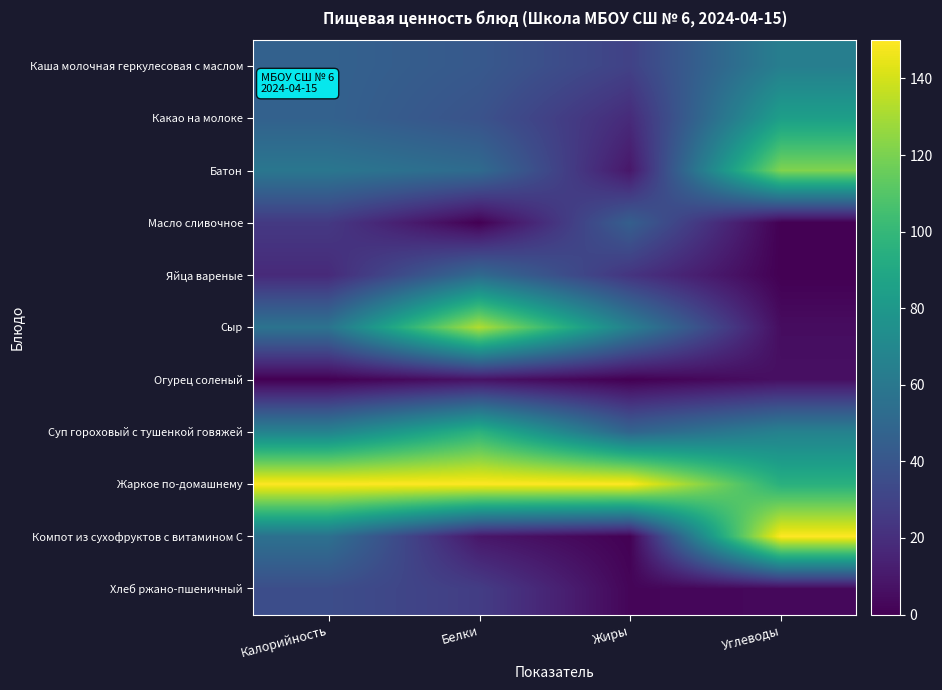

At Калорийность, list the series in order from smallest to largest.

Огурец соленый, Яйца вареные, Масло сливочное, Хлеб ржано-пшеничный, Каша молочная геркулесовая с маслом, Какао на молоке, Компот из сухофруктов с витамином С, Сыр, Батон, Суп гороховый с тушенкой говяжей, Жаркое по-домашнему